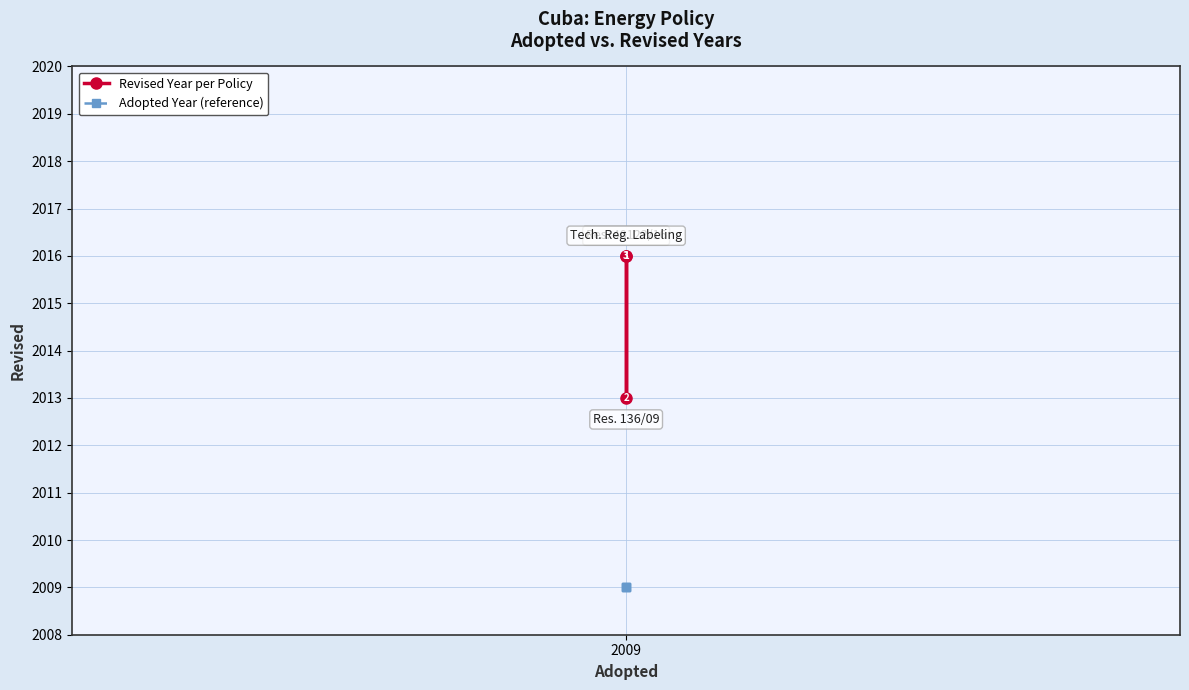

What is the minimum value shown in the chart?

2009